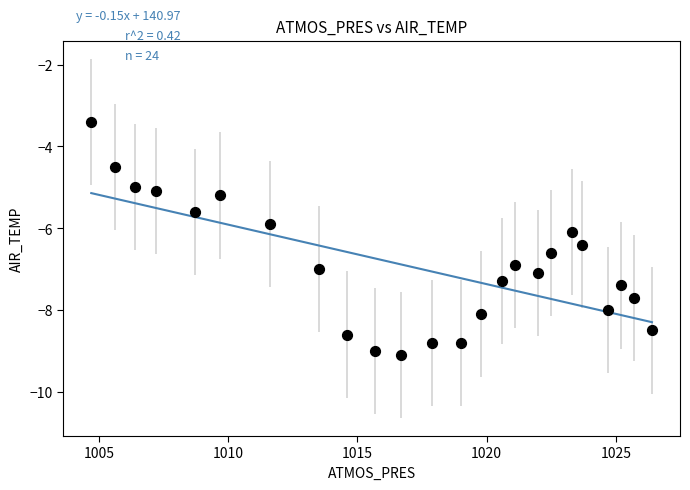

What is the range of Y values (max minus min)?

5.7